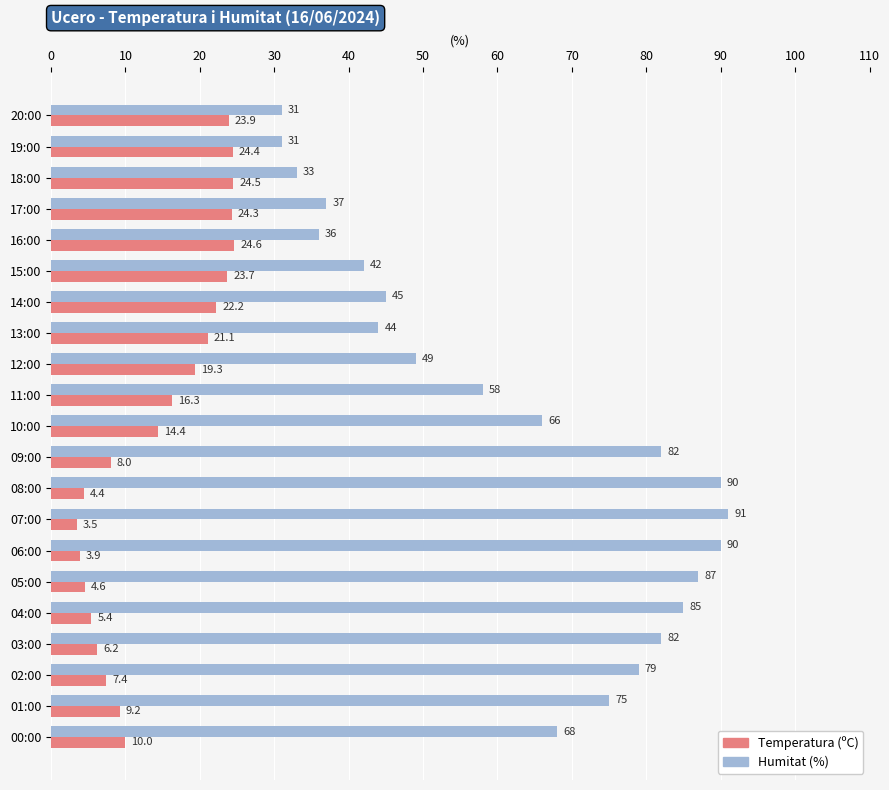

Read the Temperatura (ºC) value at 08:00.

4.4